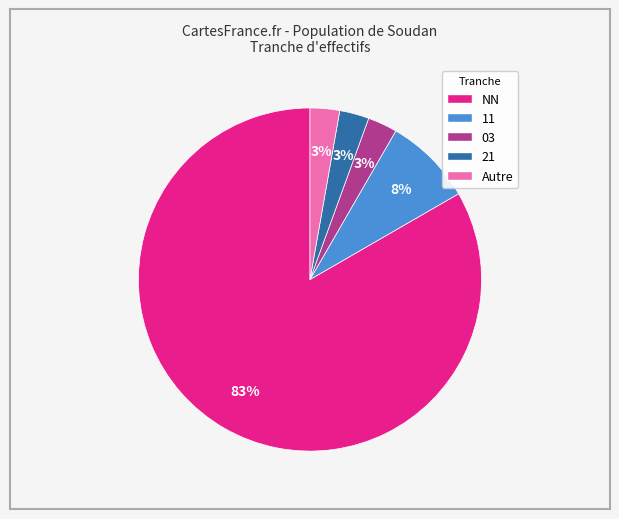

Is it true that NN is 83% of the pie?

True